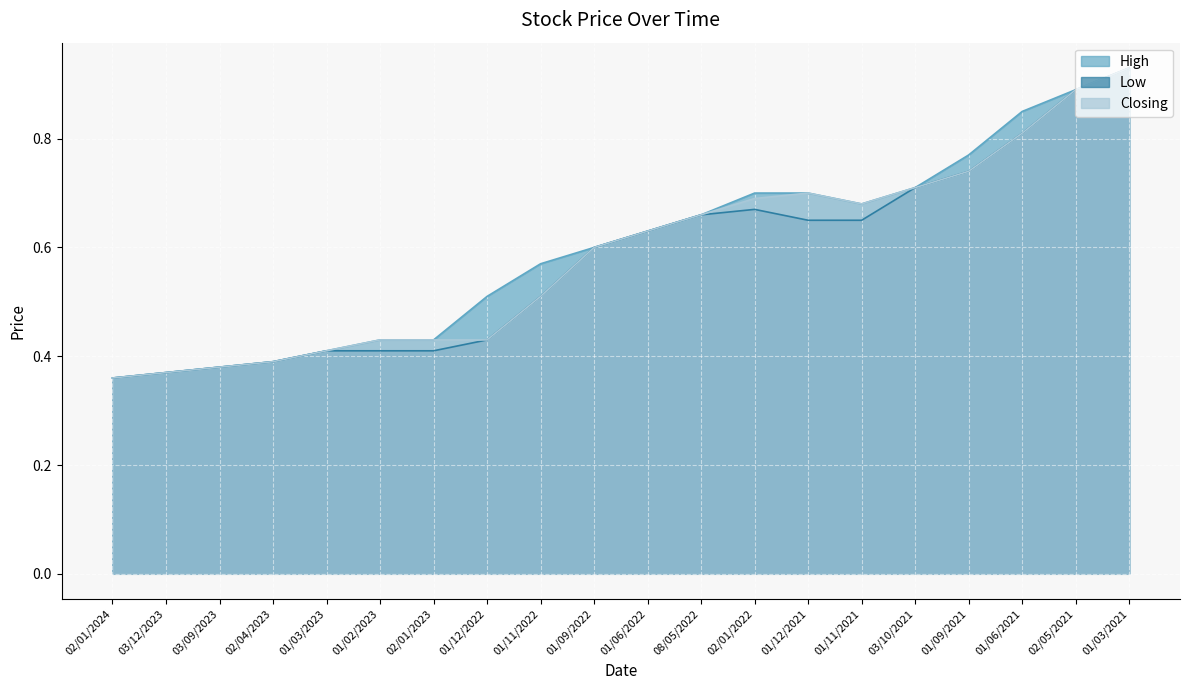

Is it true that Closing equals 0.4 at 02/01/2024?

True